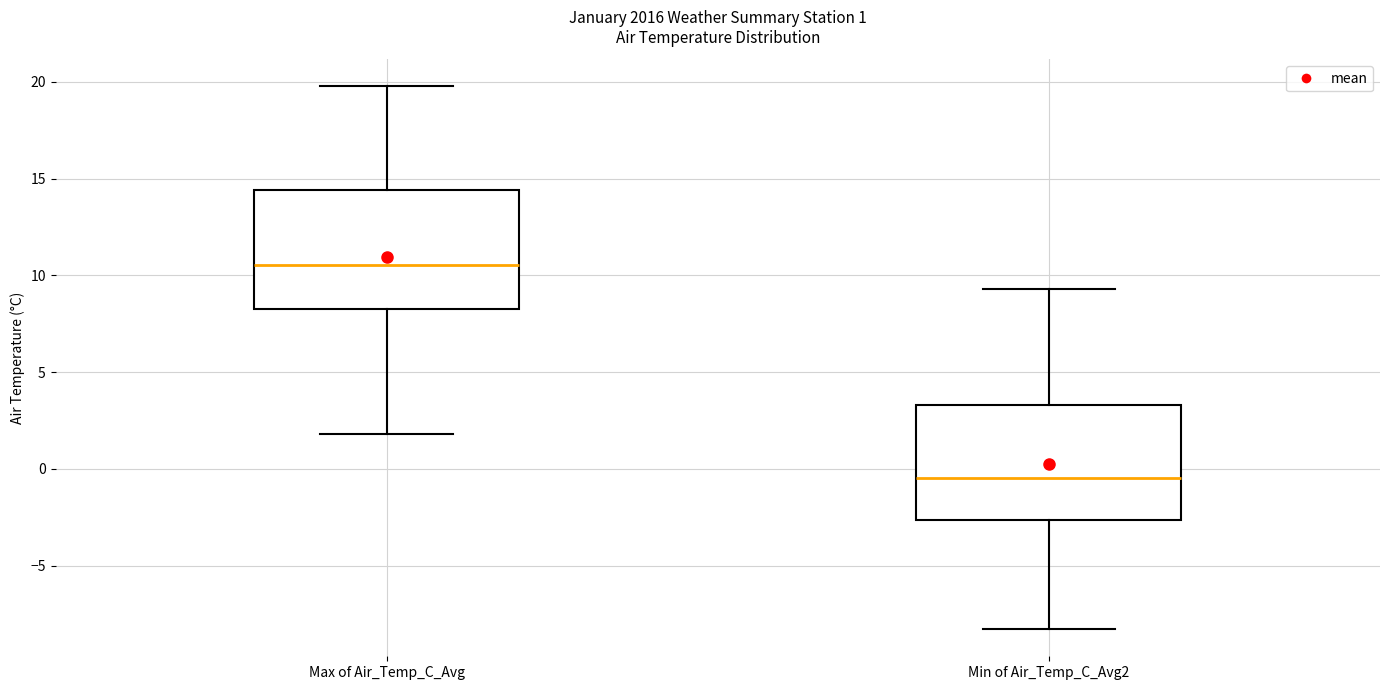

Which box's median line is the lowest?

Min of Air_Temp_C_Avg2